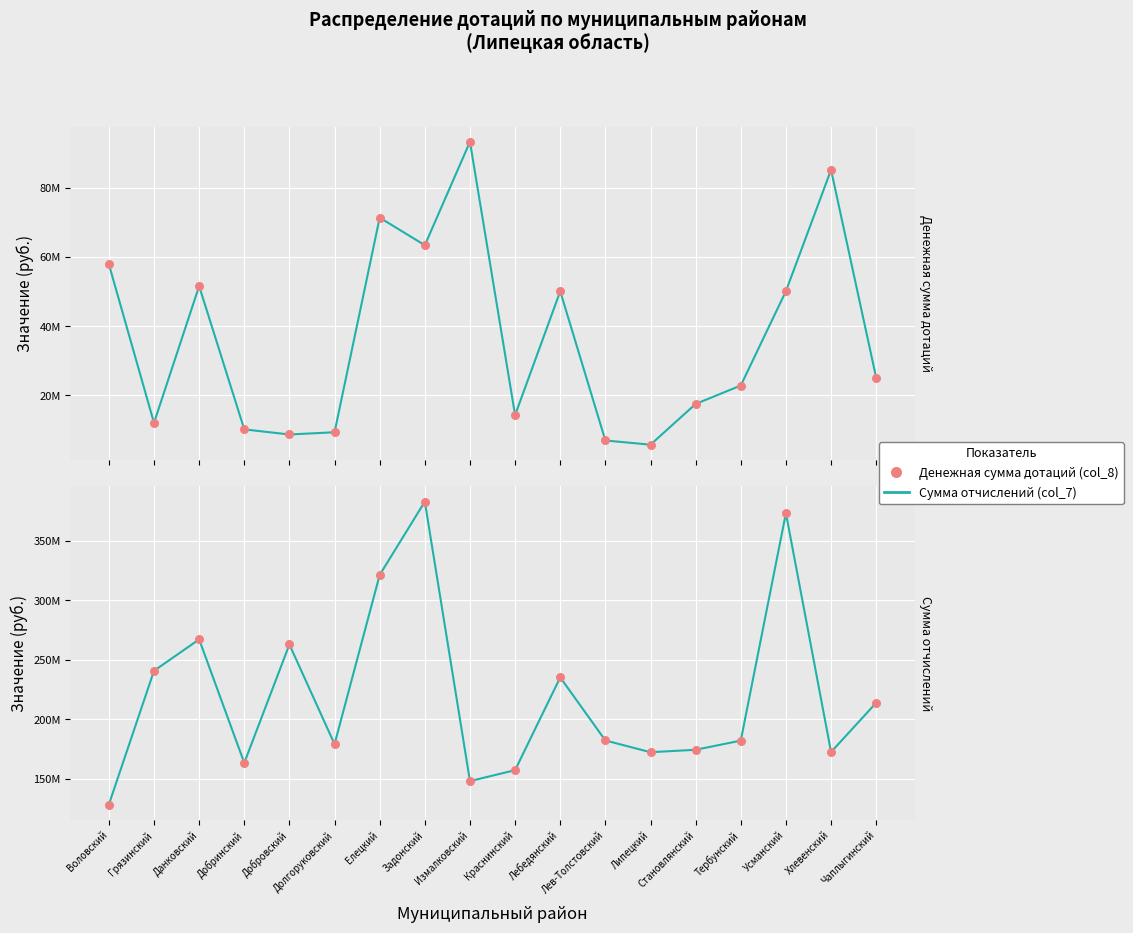

Which series has the largest Y range (max minus min)?

Сумма отчислений (col_7)